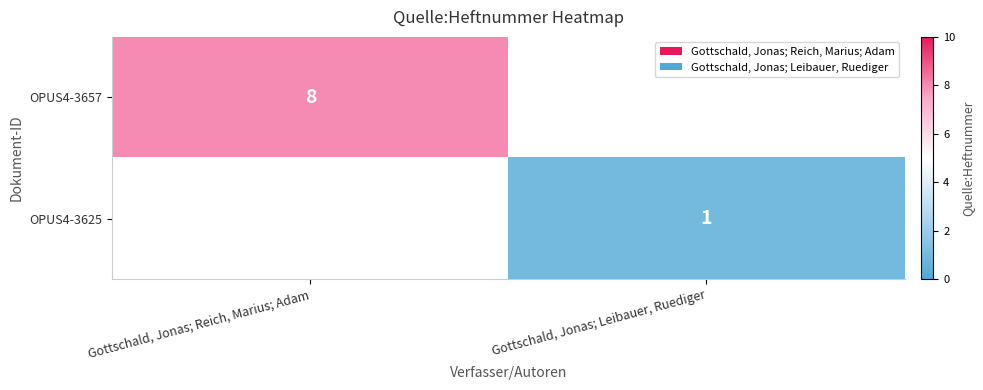

The value of OPUS4-3657 at Gottschald, Jonas; Reich, Marius; Adam is 8. True or false?

True